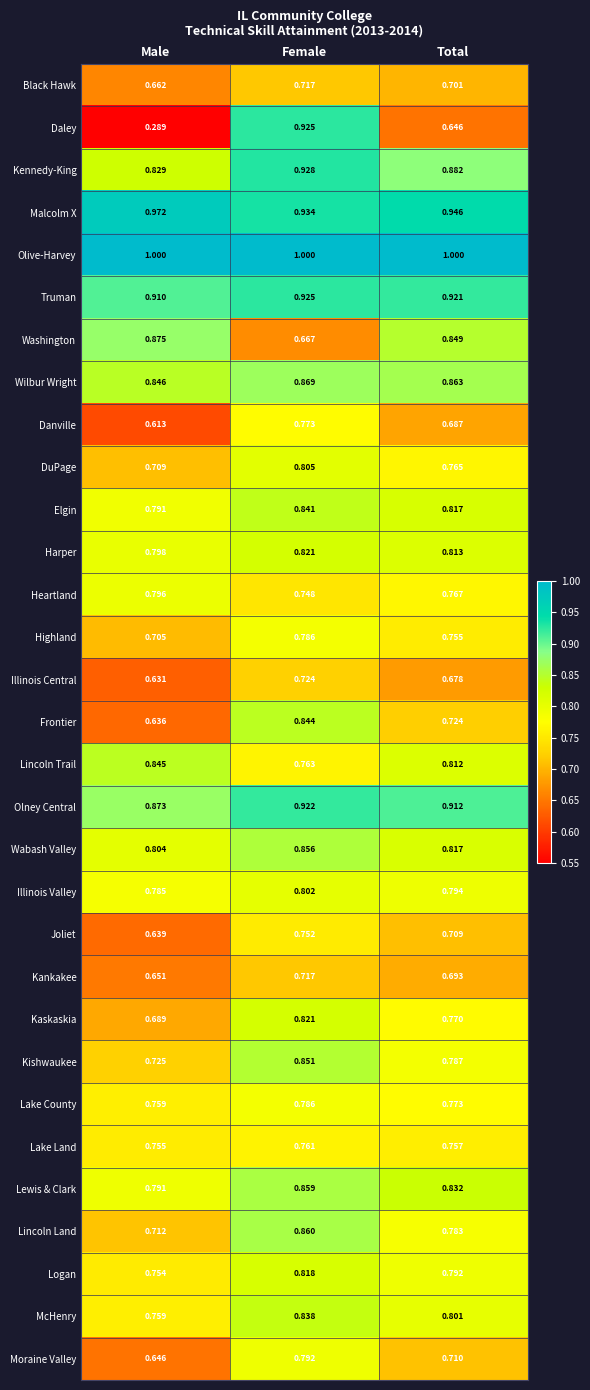

Between Female and Total, which series saw the biggest shift?

Daley